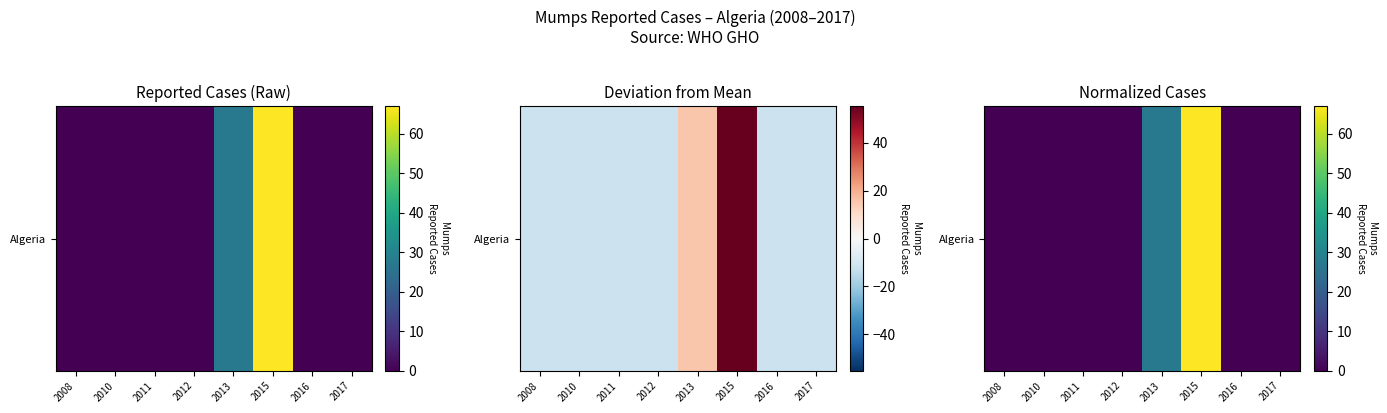

List the labels in order of value, smallest first.

2008, 2010, 2011, 2012, 2016, 2017, 2013, 2015